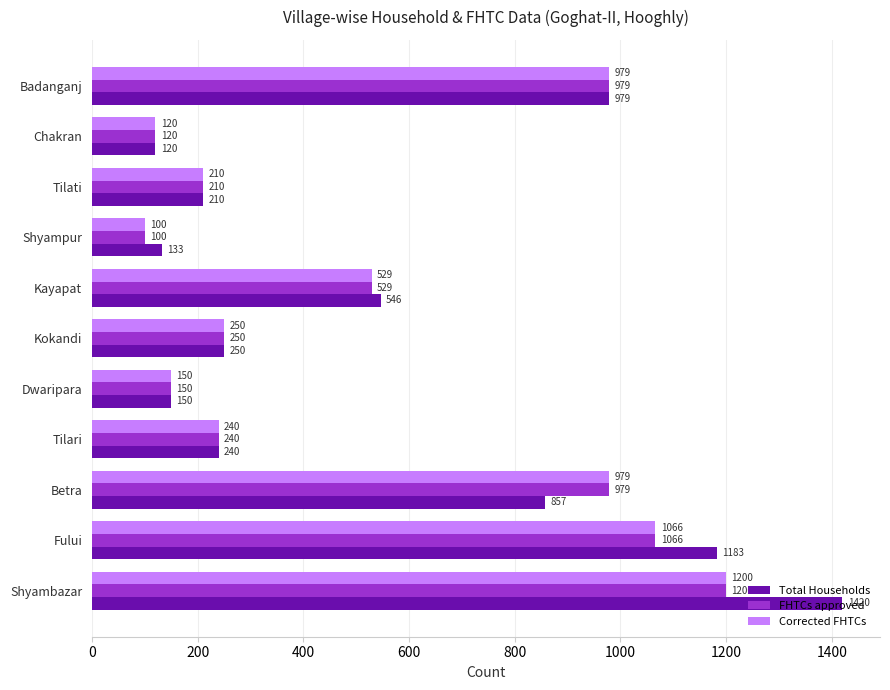

Which series changed the most between Kayapat and Tilati?

Total Households